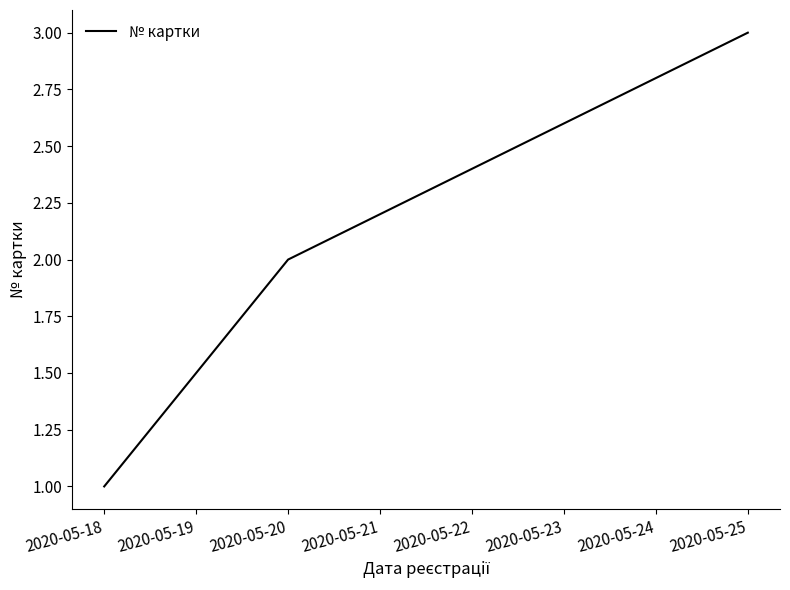

How many series are shown in this chart?

1